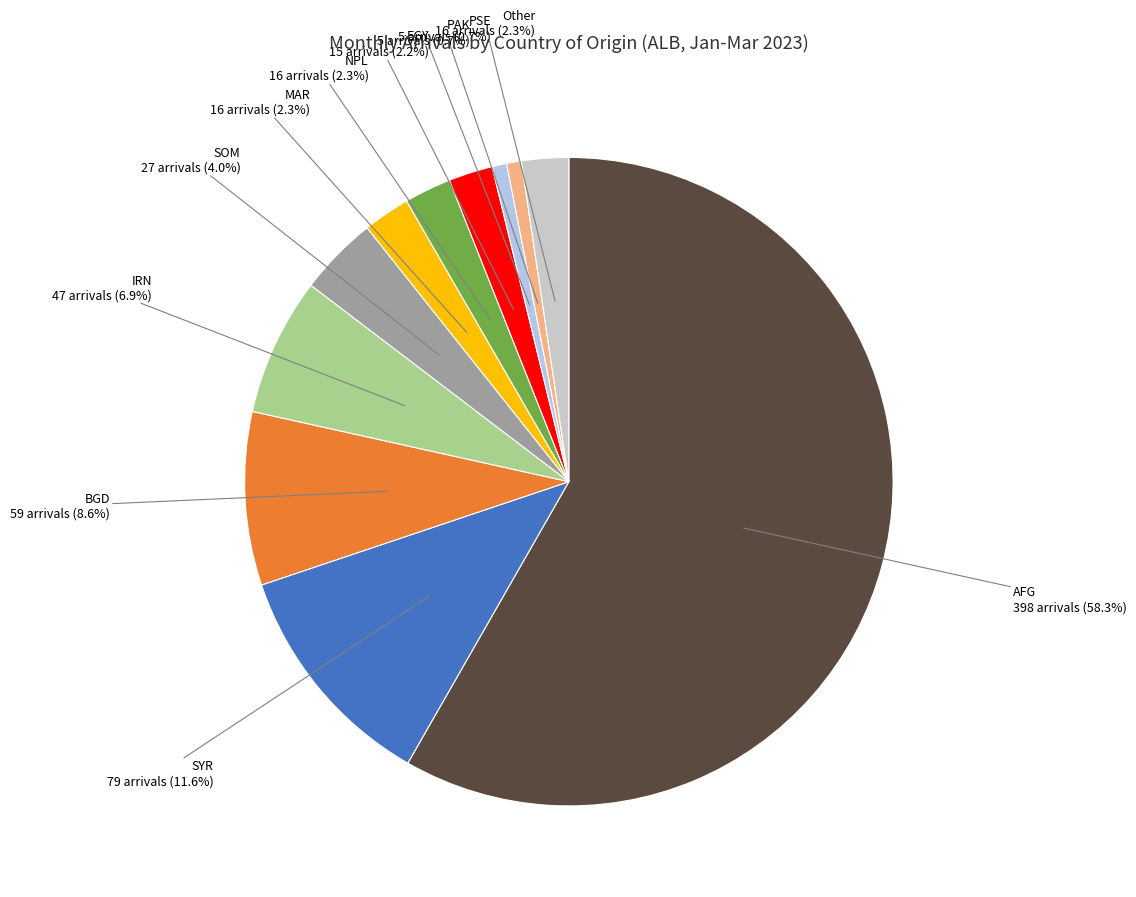

To the nearest percent, what is the difference between the Other and SOM slice percentages?

2%